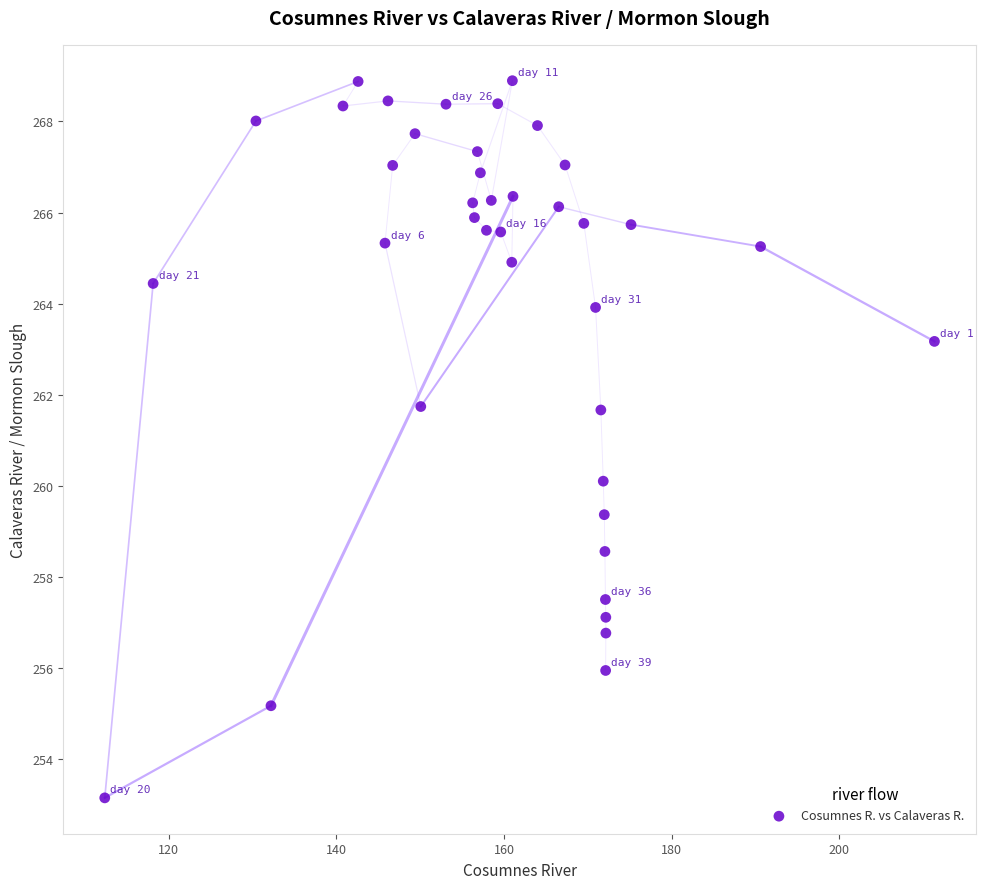

What is the range of X values (max minus min)?

99.0